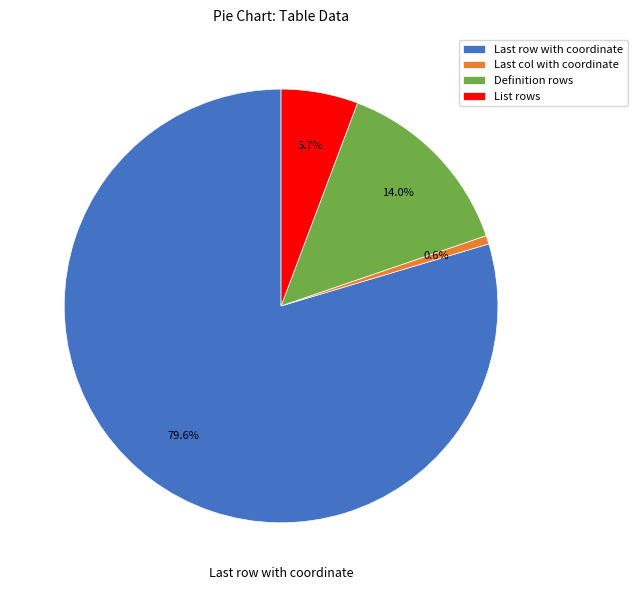

Rank the categories by value from highest to lowest.

Last row with coordinate, Definition rows, List rows, Last col with coordinate